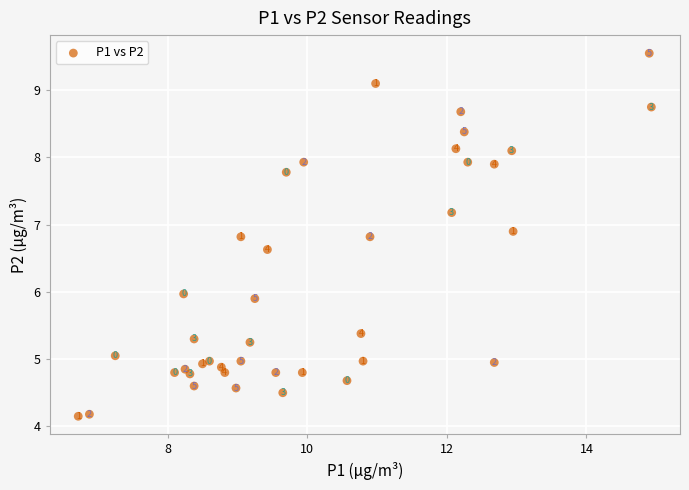

What is the range of Y values (max minus min)?

5.4